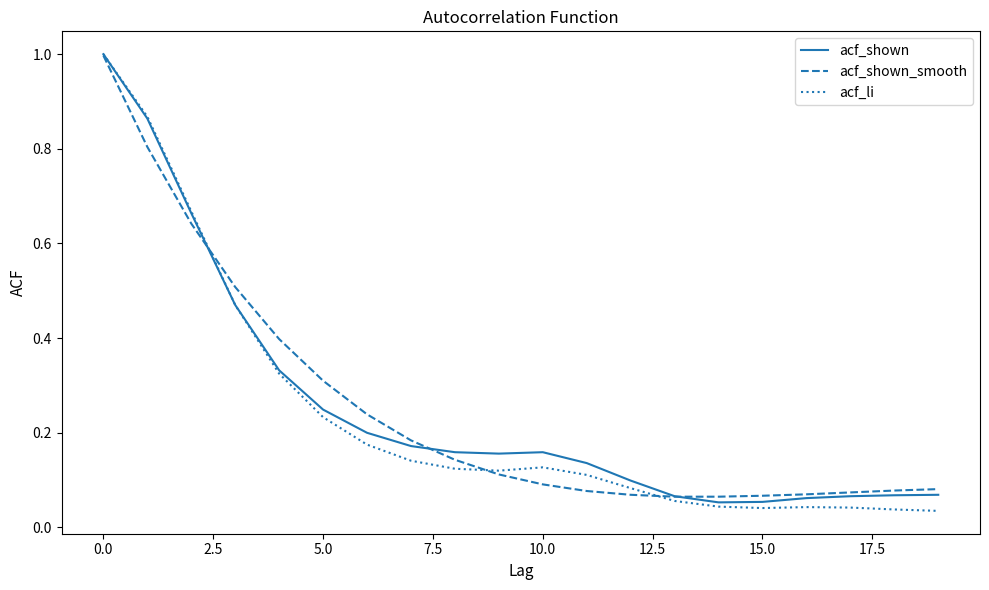

Which series has the largest range (max minus min)?

acf_li